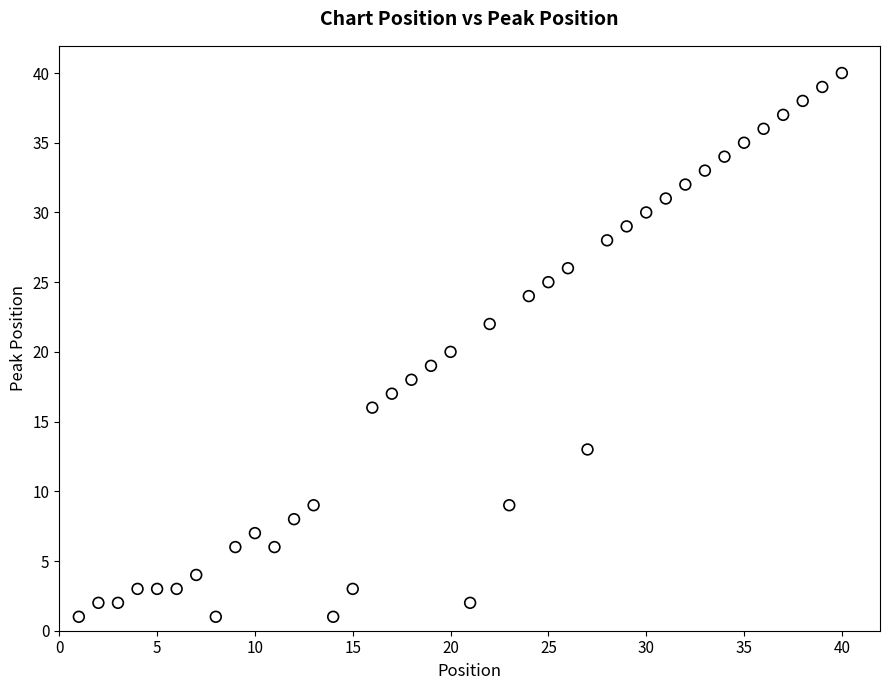

What is the range of Y values (max minus min)?

39